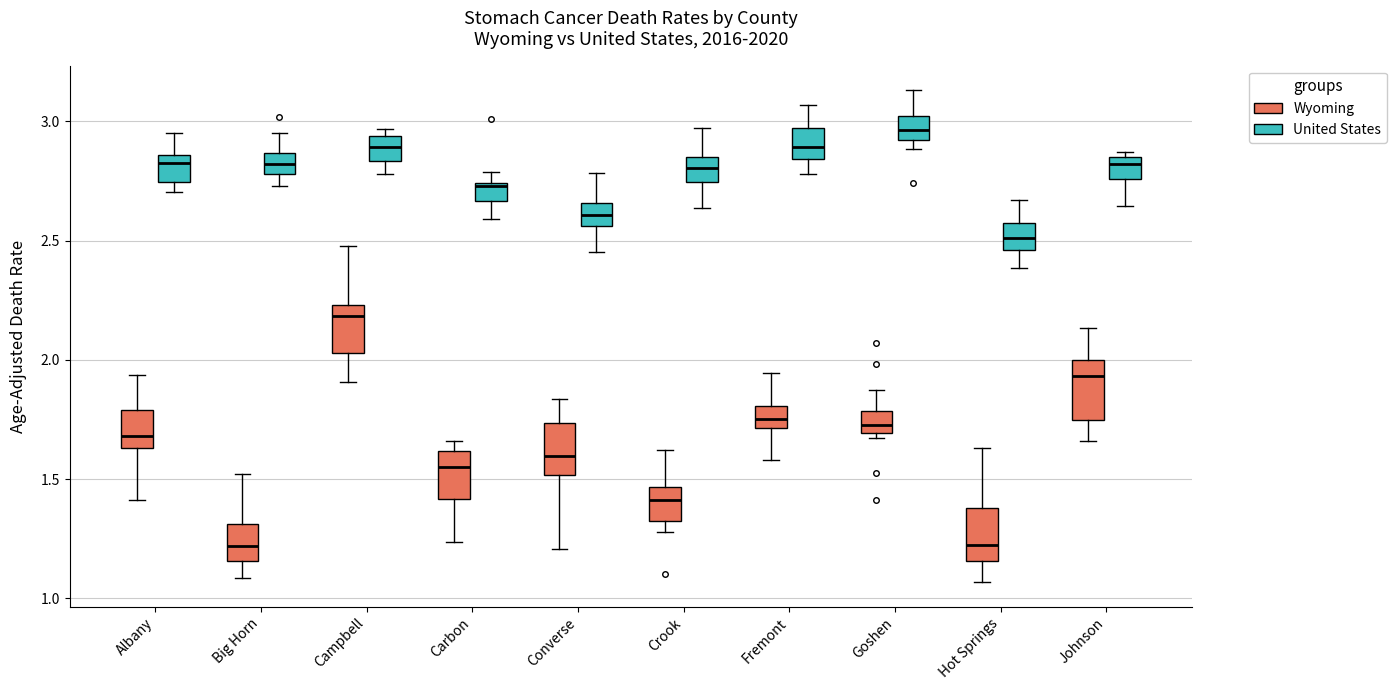

Reading left to right, read every box against the y-axis: the position of its median line, the range the box covers, and the ends of its whiskers. The values are not printed on the chart, so give them approximately, as read against the axis.

Albany (Wyoming): median 1.70, box 1.65 to 1.80, whiskers 1.40 to 1.95
Albany (United States): median 2.80, box 2.75 to 2.85, whiskers 2.70 to 2.95
Big Horn (Wyoming): median 1.20, box 1.15 to 1.30, whiskers 1.10 to 1.50
Big Horn (United States): median 2.80 (inside the box), box 2.80 to 2.85, whiskers 2.75 to 2.95
Campbell (Wyoming): median 2.20, box 2.05 to 2.25, whiskers 1.90 to 2.50
Campbell (United States): median 2.90, box 2.85 to 2.95, whiskers 2.80 to 2.95 (just above the box's upper edge)
Carbon (Wyoming): median 1.55, box 1.40 to 1.60, whiskers 1.25 to 1.65
Carbon (United States): median 2.75, box 2.65 to 2.75, whiskers 2.60 to 2.80
Converse (Wyoming): median 1.60, box 1.50 to 1.75, whiskers 1.20 to 1.85
Converse (United States): median 2.60, box 2.55 to 2.65, whiskers 2.45 to 2.80
Crook (Wyoming): median 1.40, box 1.30 to 1.45, whiskers 1.30 (just below the box's lower edge) to 1.60
Crook (United States): median 2.80, box 2.75 to 2.85, whiskers 2.65 to 2.95
Fremont (Wyoming): median 1.75, box 1.70 to 1.80, whiskers 1.60 to 1.95
Fremont (United States): median 2.90, box 2.85 to 2.95, whiskers 2.80 to 3.05
Goshen (Wyoming): median 1.75, box 1.70 to 1.80, whiskers 1.65 to 1.85
Goshen (United States): median 2.95, box 2.90 to 3.00, whiskers 2.90 (just below the box's lower edge) to 3.15
Hot Springs (Wyoming): median 1.20, box 1.15 to 1.40, whiskers 1.05 to 1.65
Hot Springs (United States): median 2.50, box 2.45 to 2.55, whiskers 2.40 to 2.65
Johnson (Wyoming): median 1.95, box 1.75 to 2.00, whiskers 1.65 to 2.15
Johnson (United States): median 2.80, box 2.75 to 2.85, whiskers 2.65 to 2.85 (just above the box's upper edge)